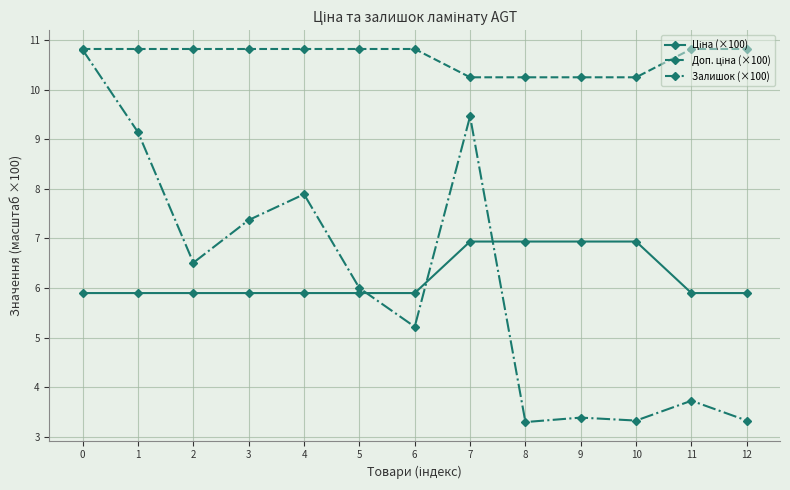

What is the smallest value displayed?

3.3